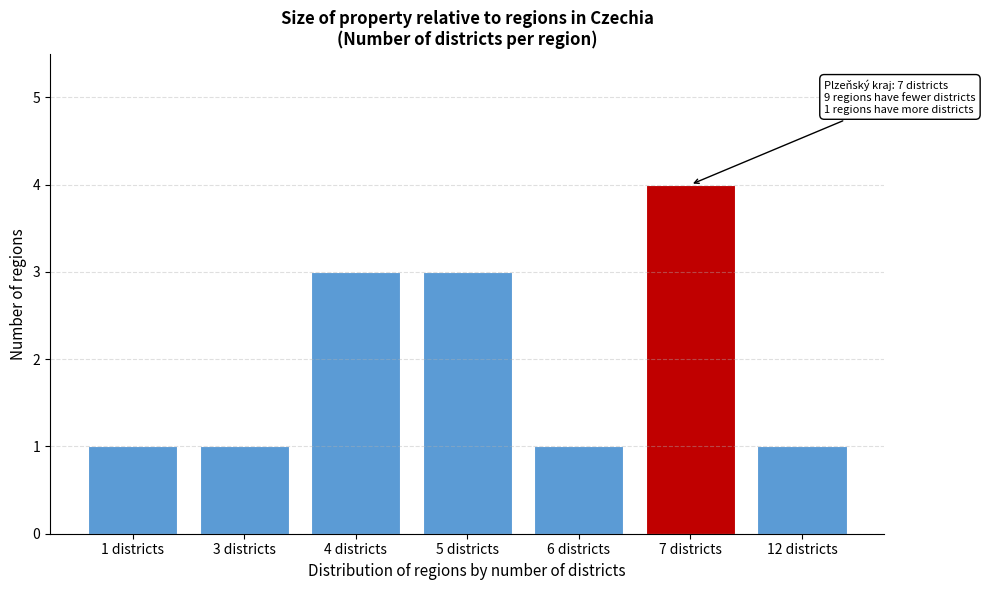

Reading left to right, list all the values displayed in this chart.

1	1	3	3	1	4	1